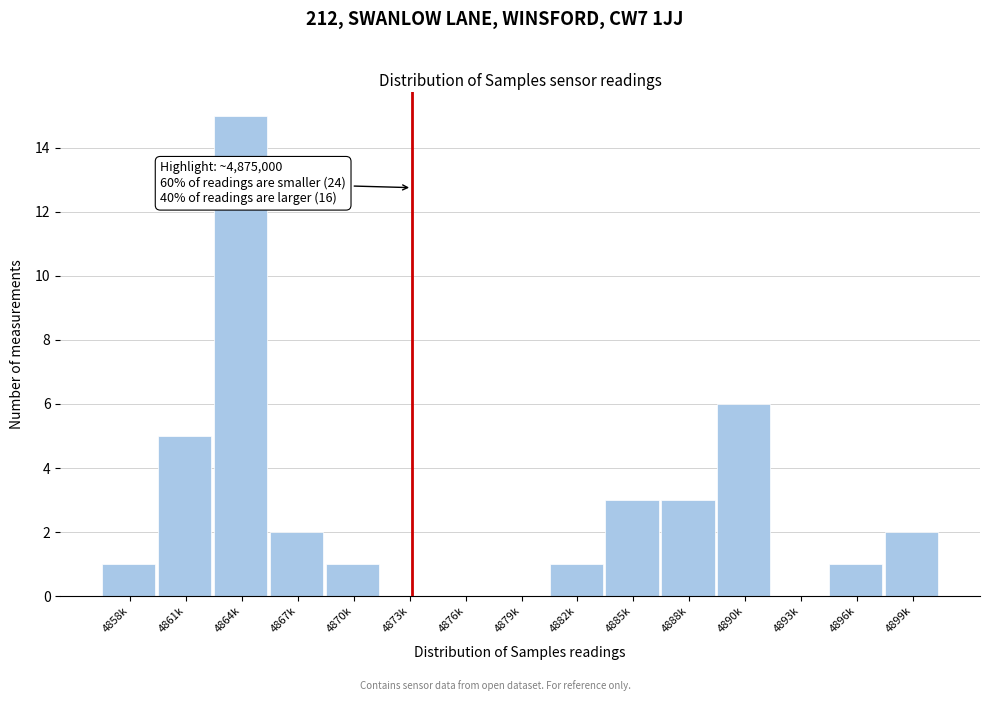

Reading left to right, extract all data points from this chart.

4858k=1	4861k=5	4864k=15	4867k=2	4870k=1	4873k=0	4876k=0	4879k=0	4882k=1	4885k=3	4888k=3	4890k=6	4893k=0	4896k=1	4899k=2